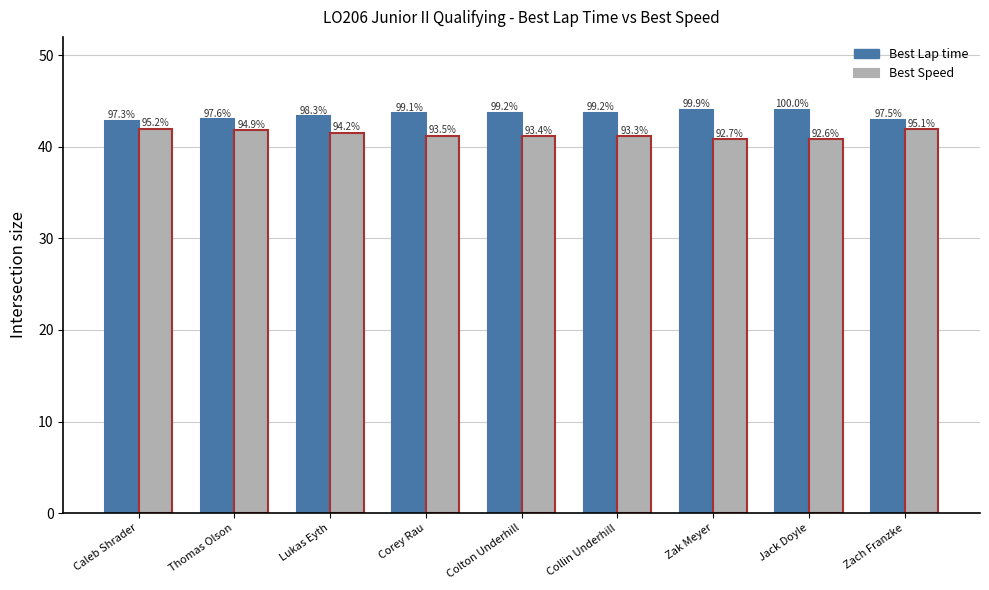

What are all the series names shown in the legend?

Best Lap time, Best Speed